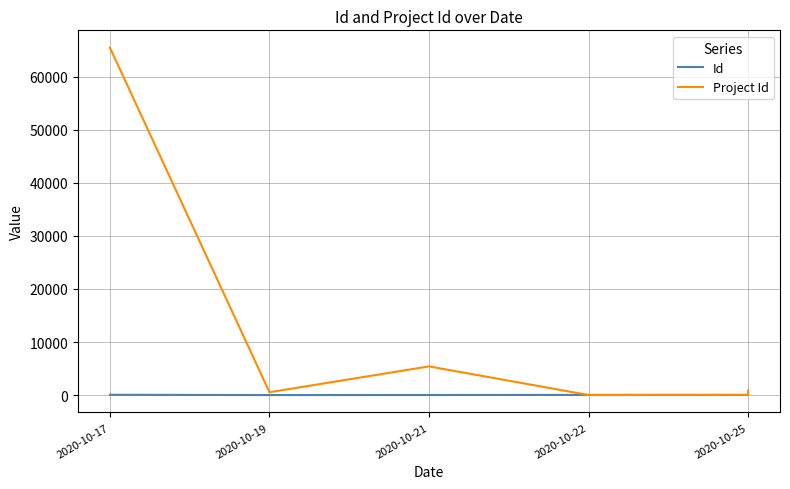

How many series are shown in this chart?

2